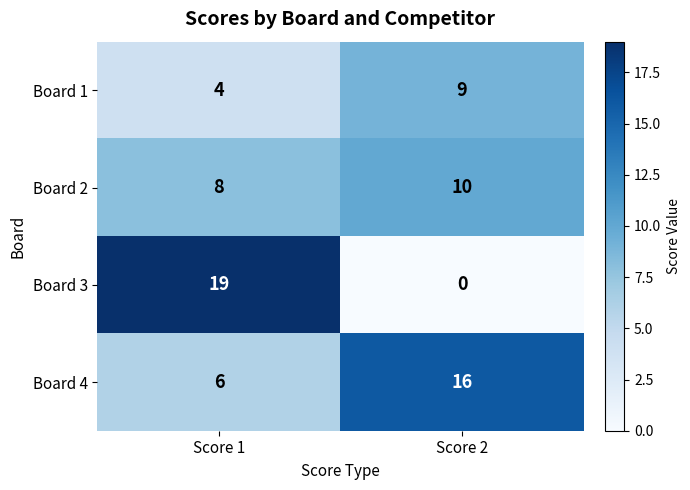

Where is Board 3 nearest to the value 9?

Score 2